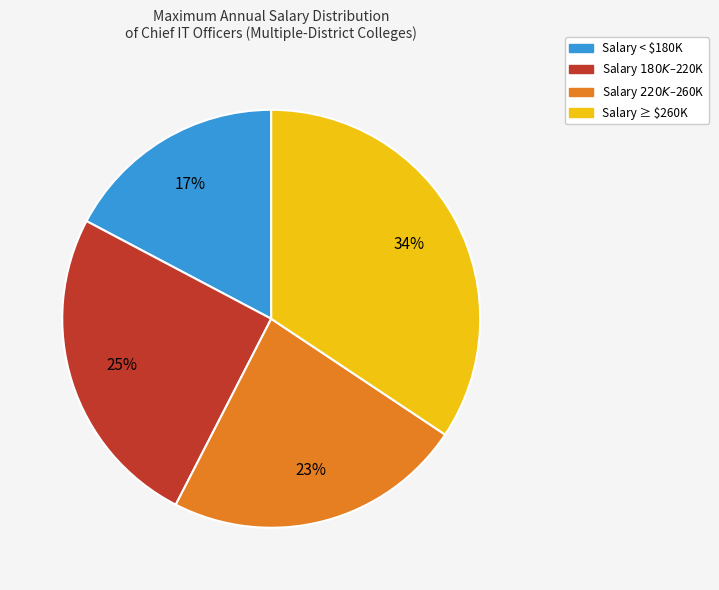

How many slices are in this pie chart?

4